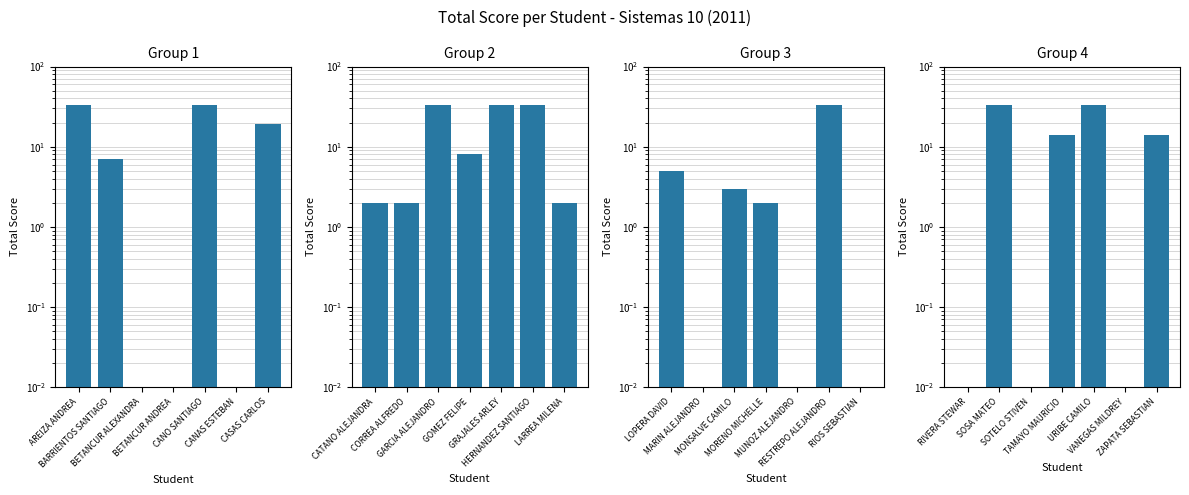

Is it true that the value at ZAPATA SEBASTIAN is 9.5?

False